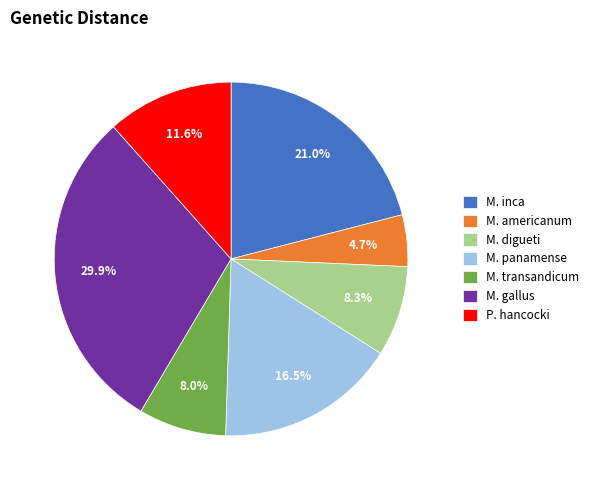

Is there any slice that represents more than half of the pie?

No